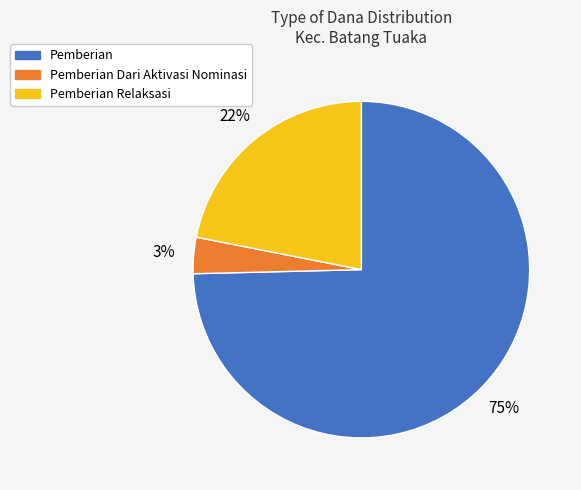

Is there any slice that represents more than half of the pie?

Yes